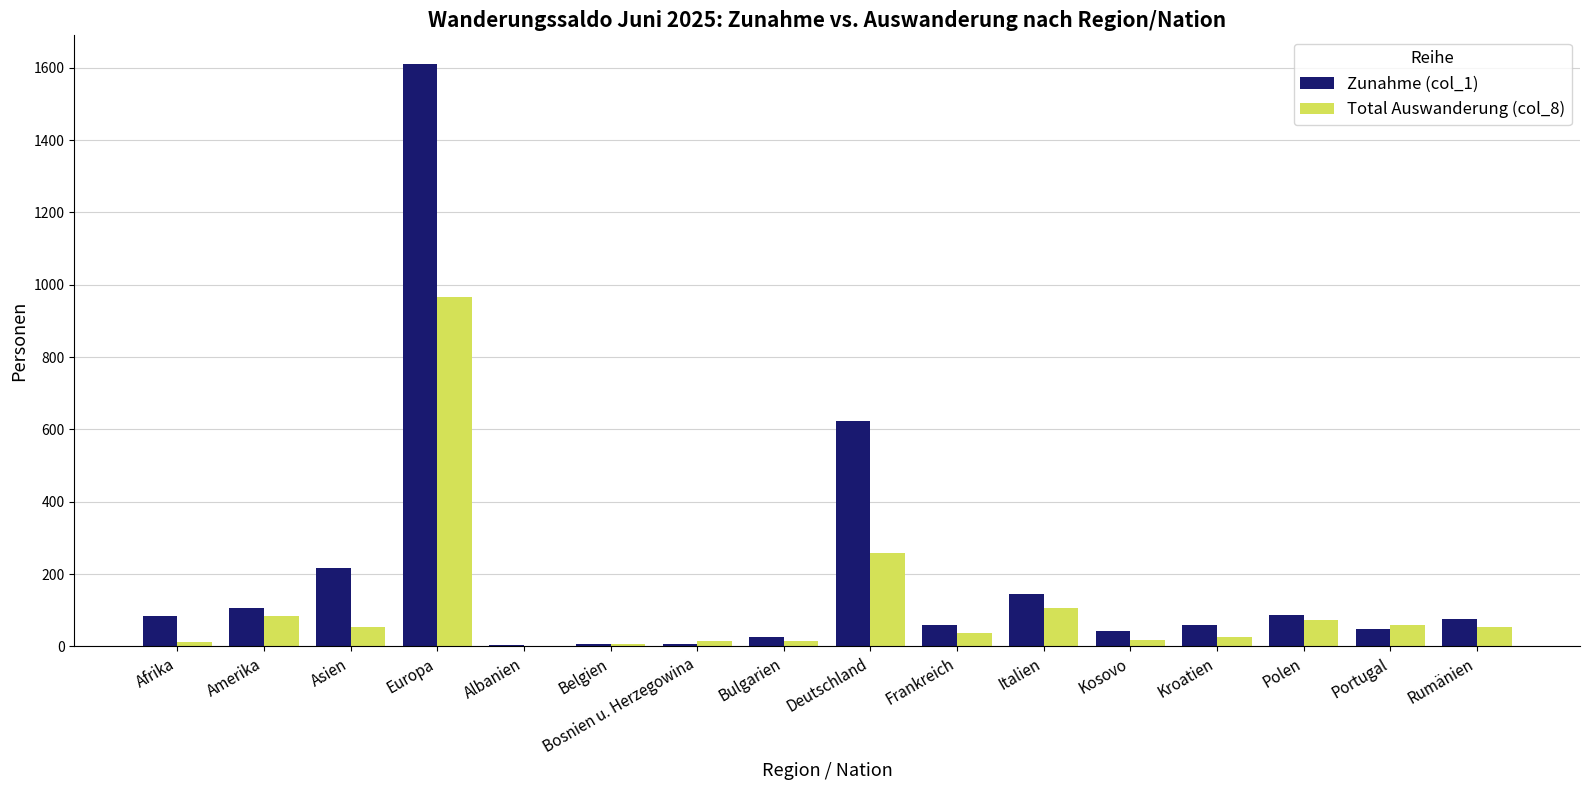

The value of Total Auswanderung (col_8) at Kroatien is 26. True or false?

True